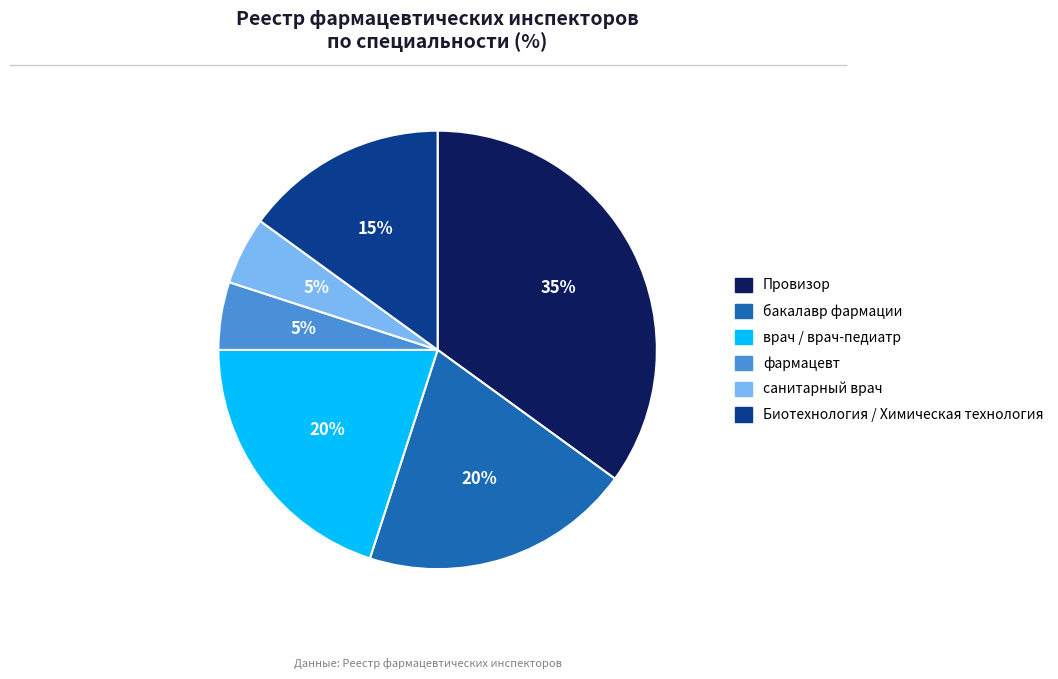

Which slice is the largest?

Провизор